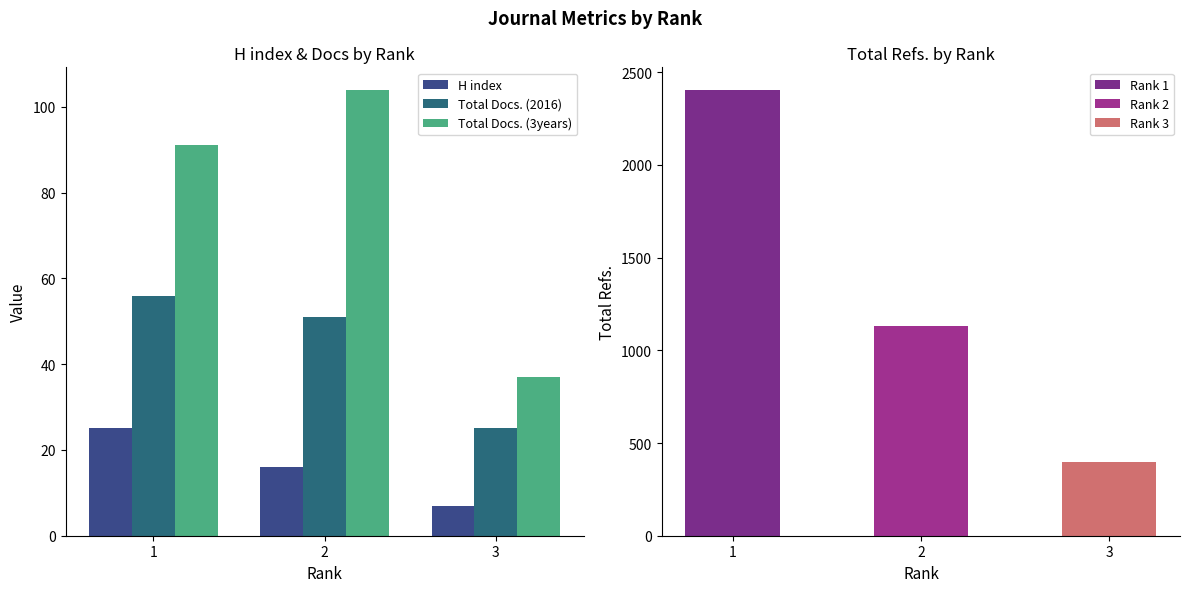

Count the number of data series in this chart.

3